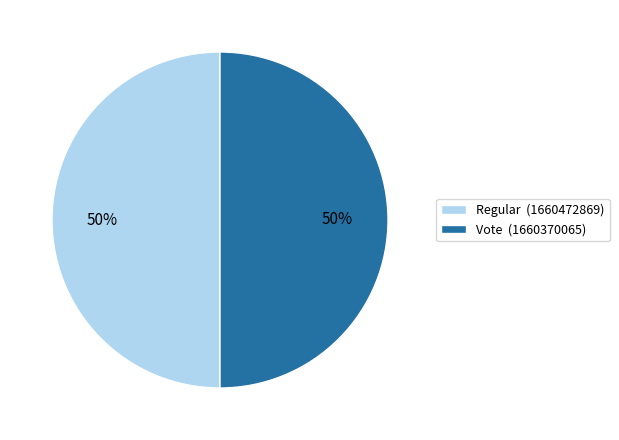

How many segments does this pie chart have?

2